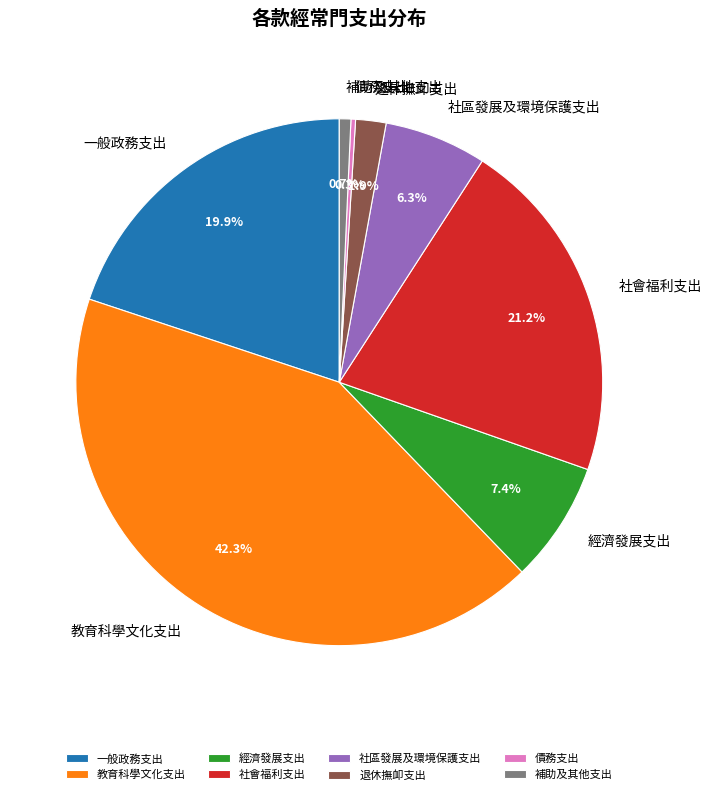

To the nearest percent, what is the average slice percentage?

12%